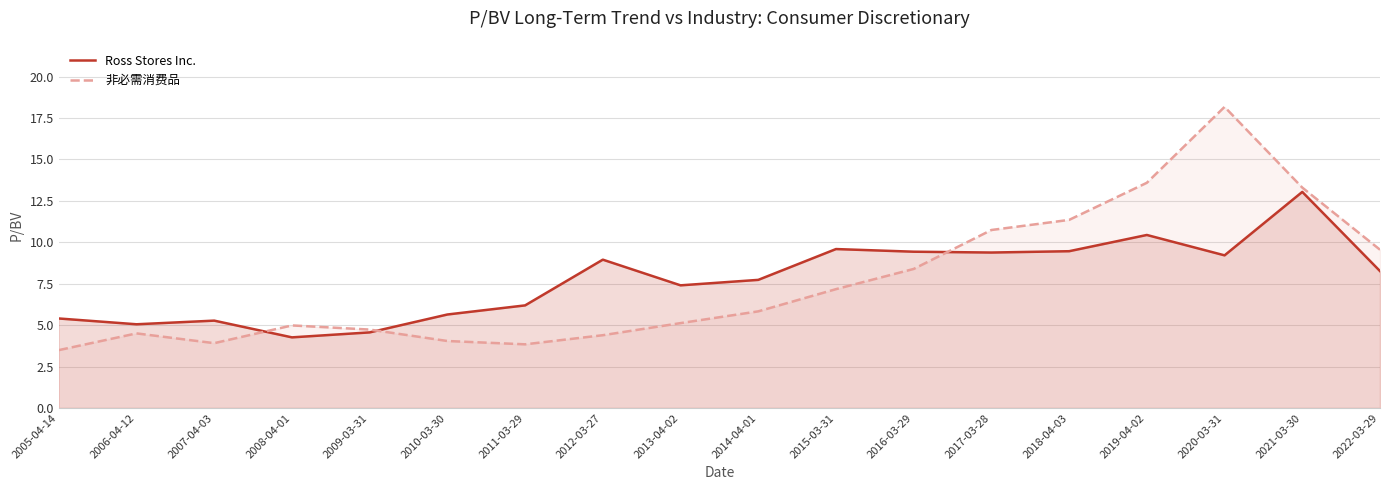

What is the total value across all series at 2022-03-29?

17.8